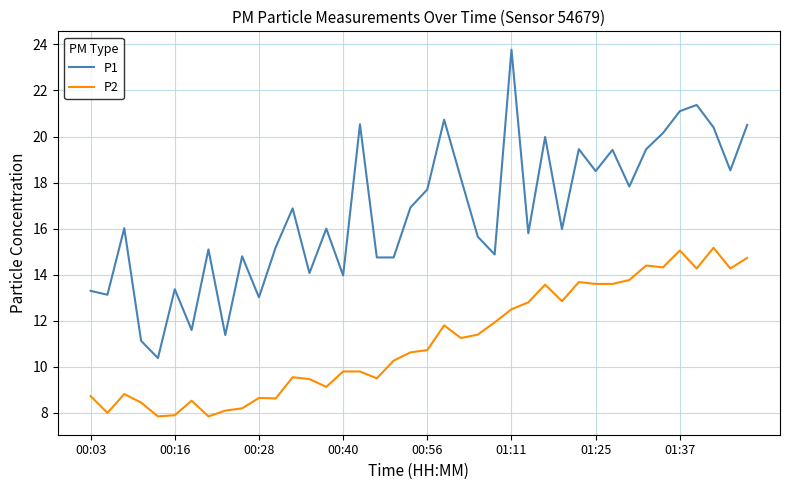

True or false: P1 has more than 0 interior local peaks.

True